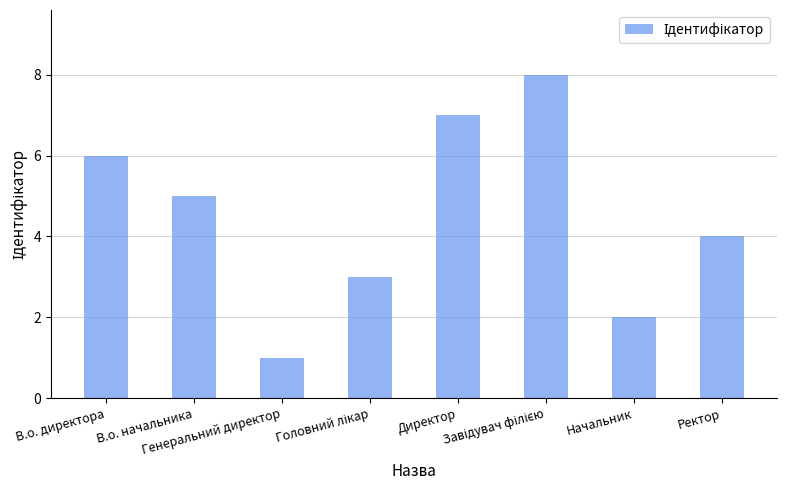

What value does the data have at В.о. директора?

6